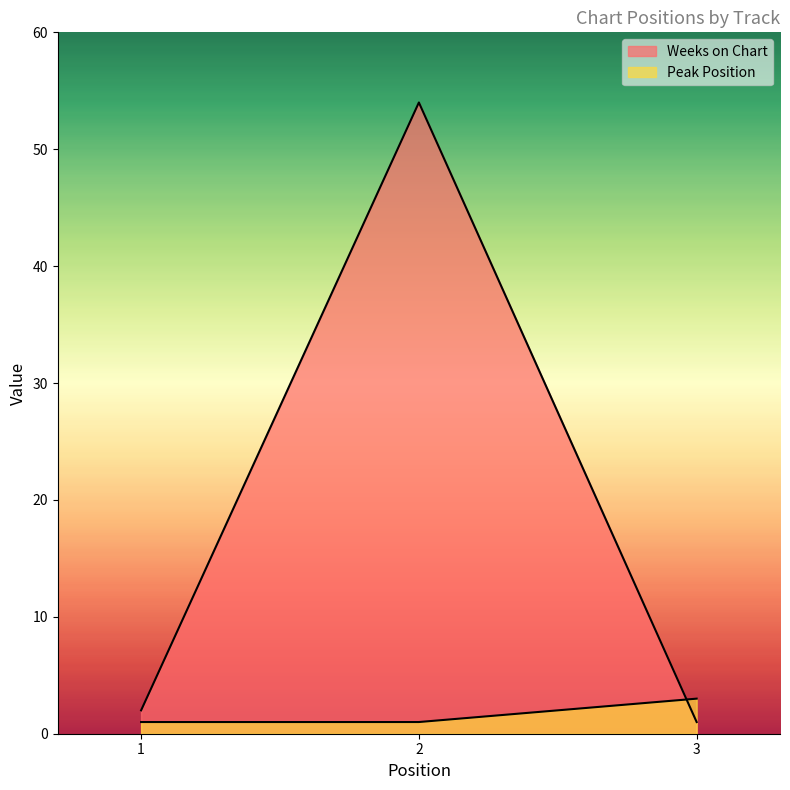

How many lines are shown in the chart?

2